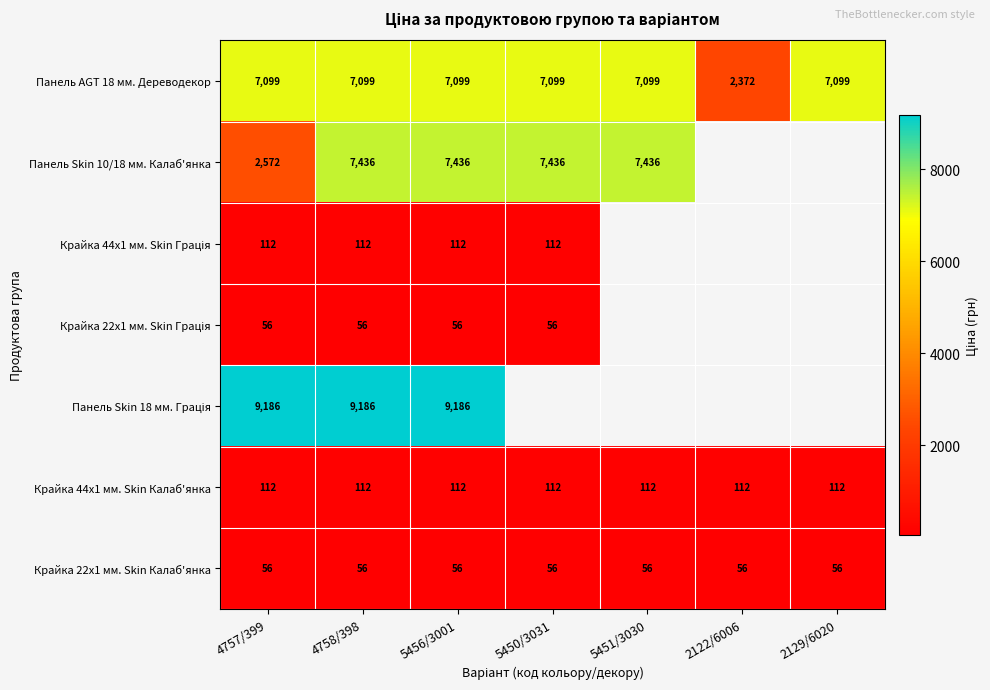

Is the value of Крайка 22x1 мм. Skin Калаб'янка at 5451/3030 greater than the value of Панель Skin 10/18 мм. Калаб'янка at 4758/398?

No